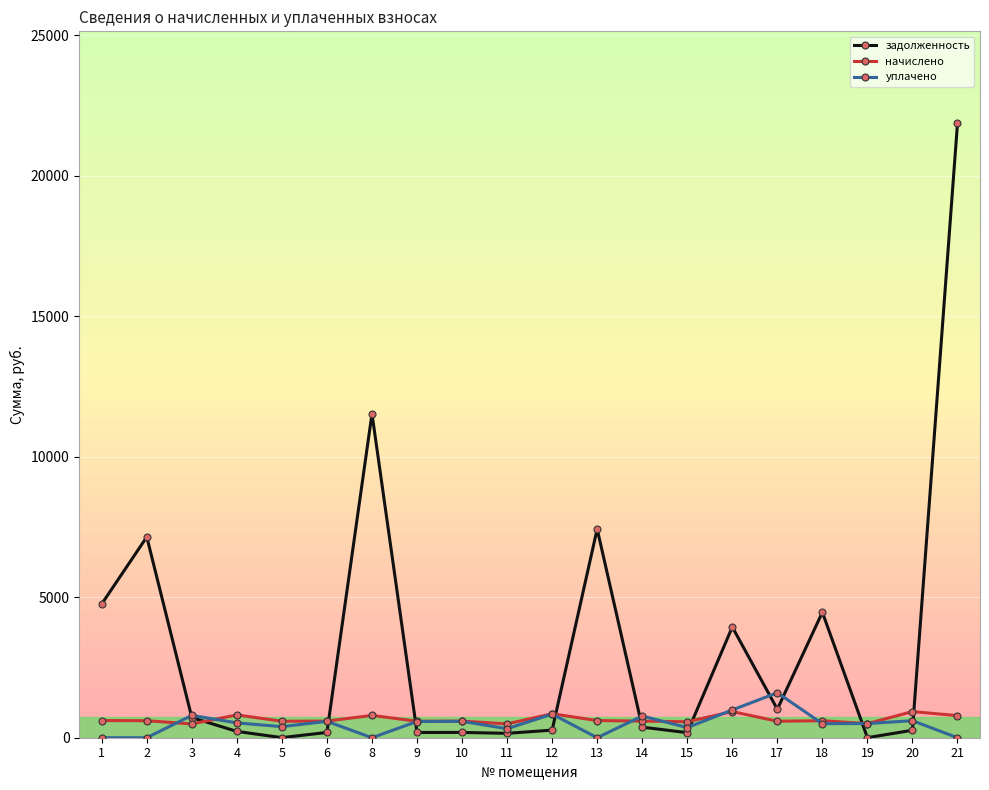

What is the greatest value displayed?

21864.2